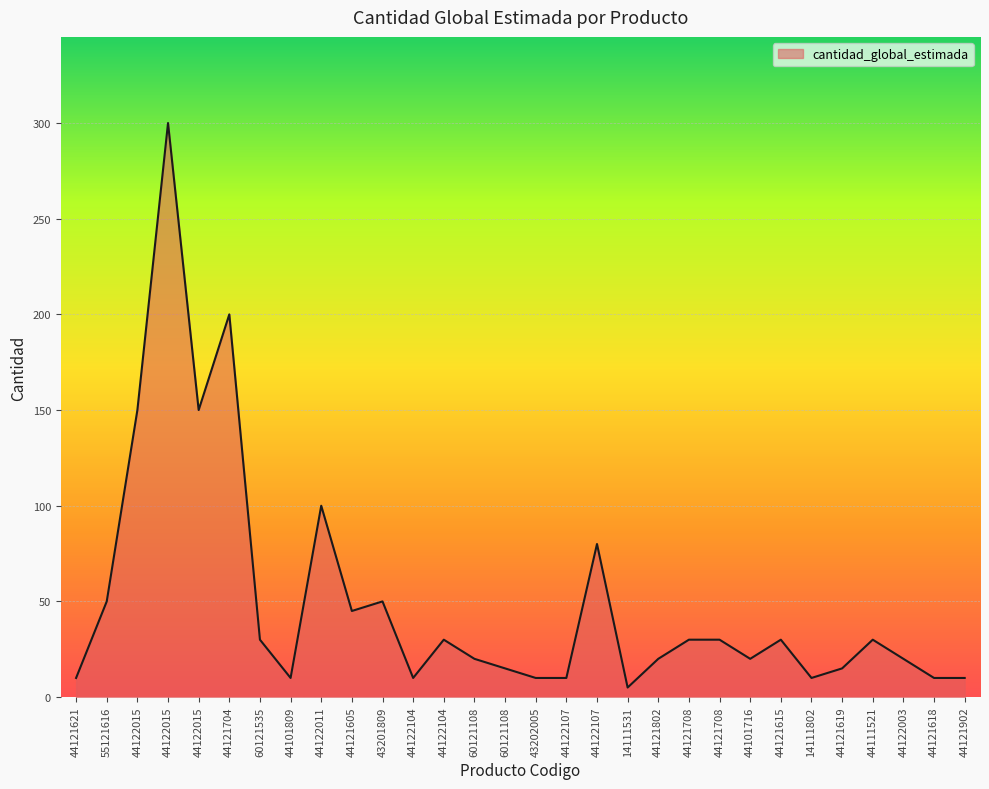

At which category does the chart reach its minimum across all series?

14111531